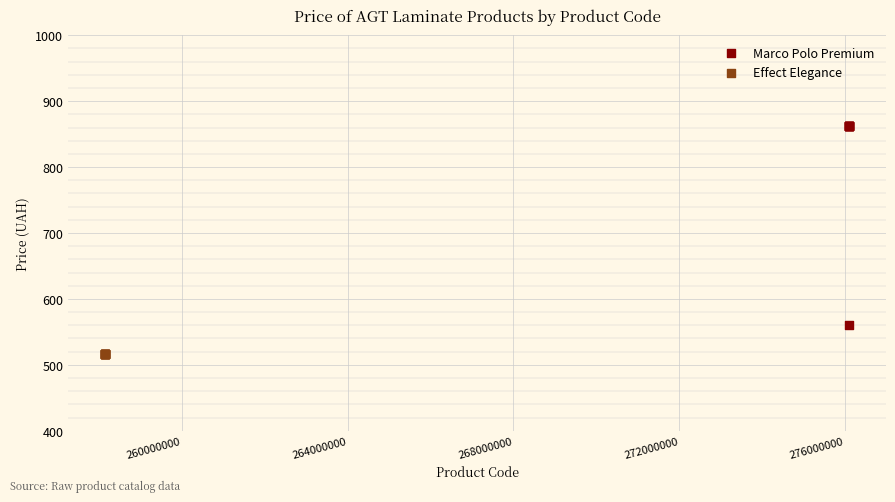

Which series contains the lowest Y value?

Effect Elegance